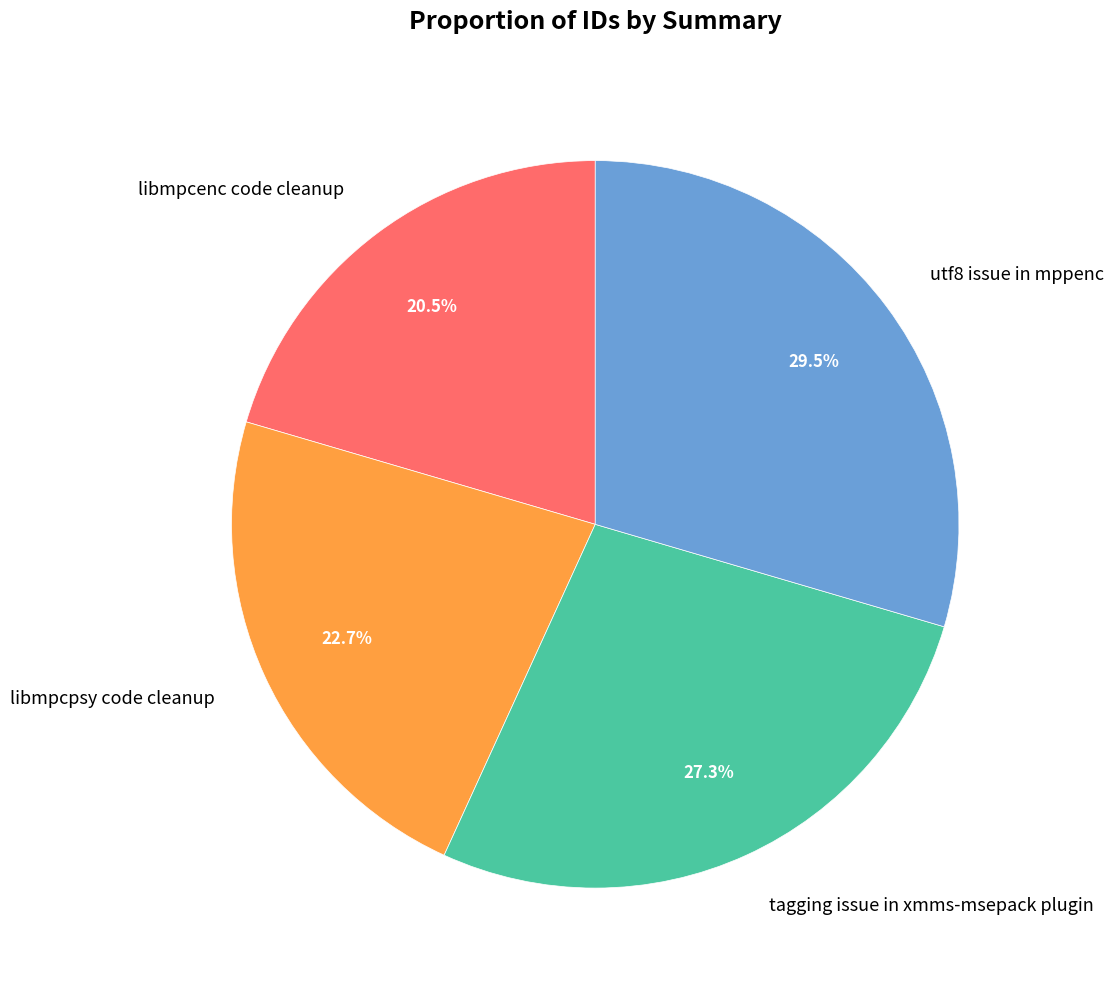

What is the ratio of the value at libmpcpsy code cleanup to the value at tagging issue in xmms-msepack plugin?

0.8